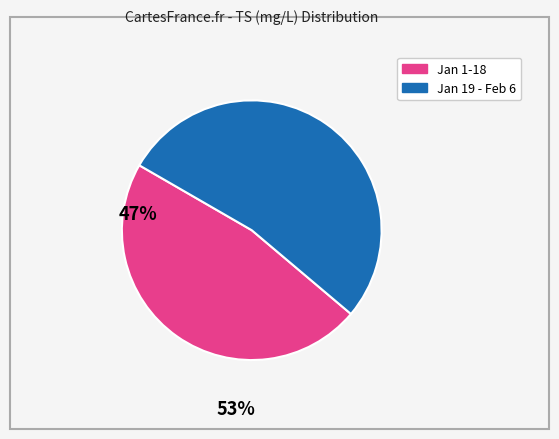

Does any single category account for the majority?

Yes